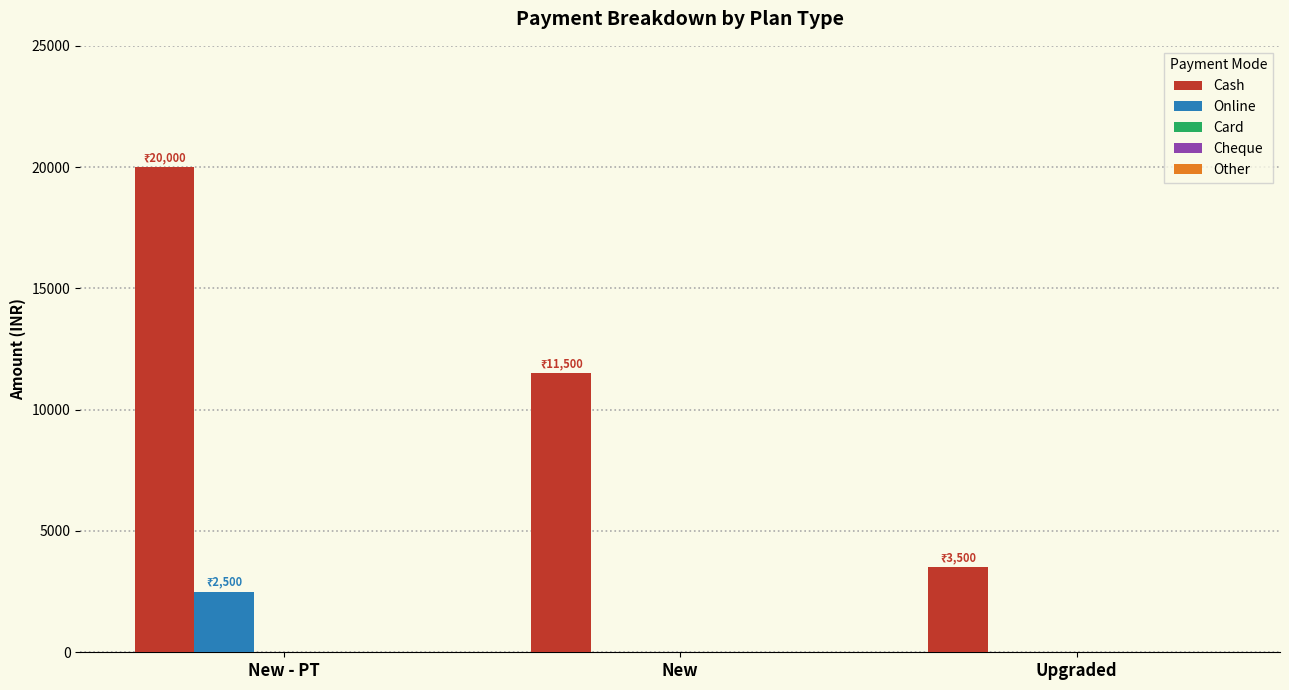

What is the maximum value shown in the chart?

20000